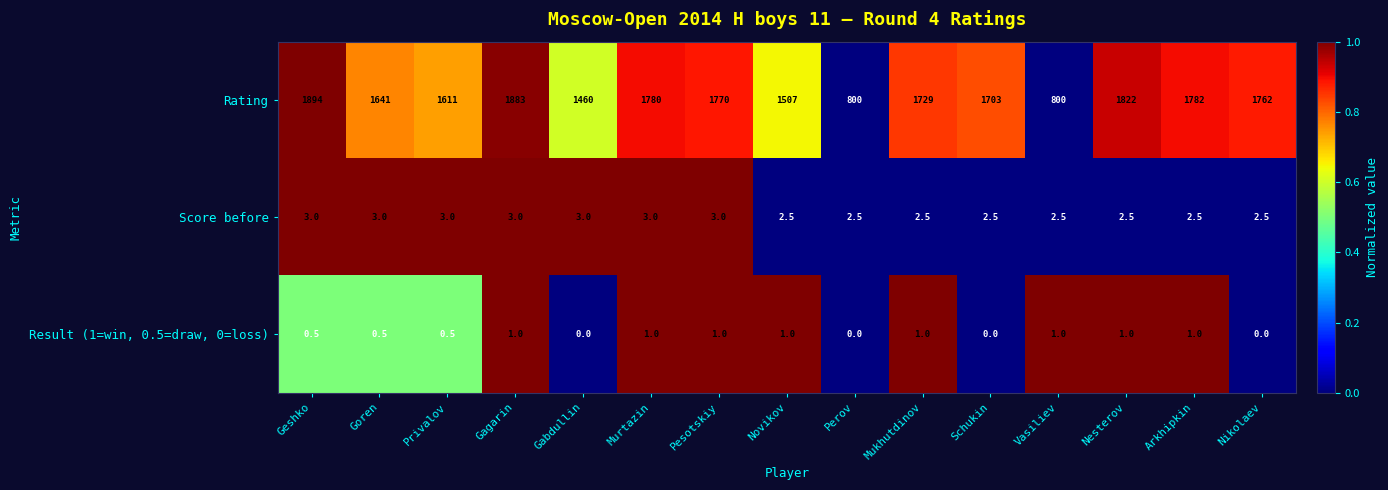

At Geshko, list the series in order from smallest to largest.

Result (1=win, 0.5=draw, 0=loss), Score before, Rating